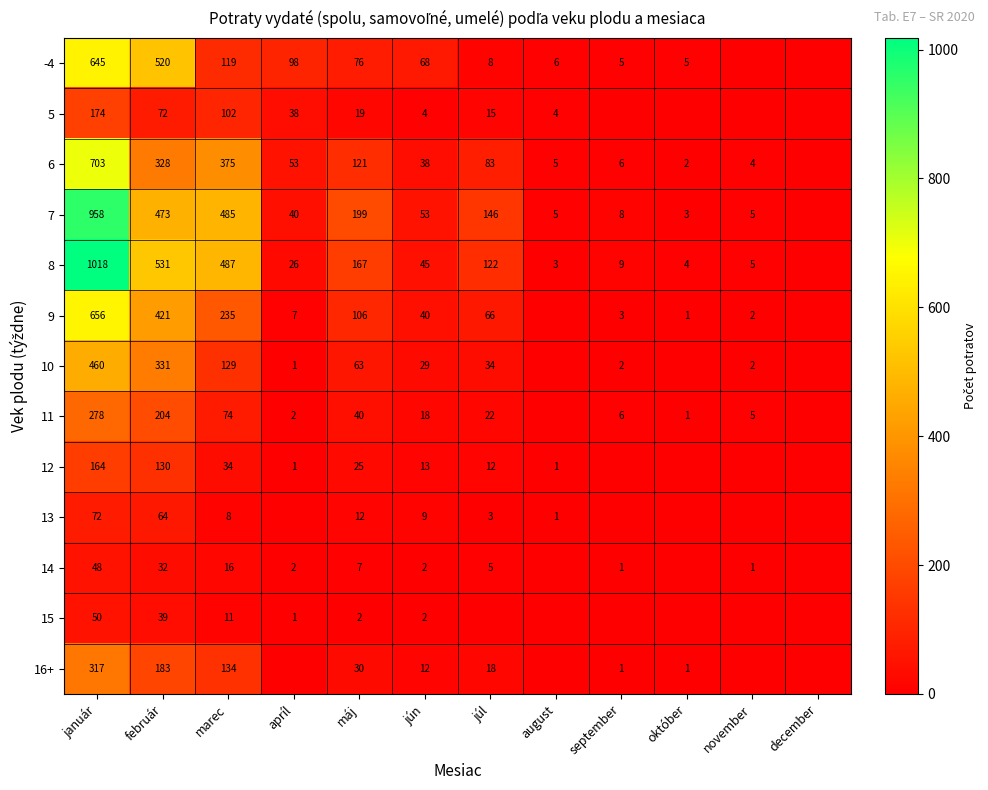

Is the value of 15 at marec greater than the value of 16+ at január?

No